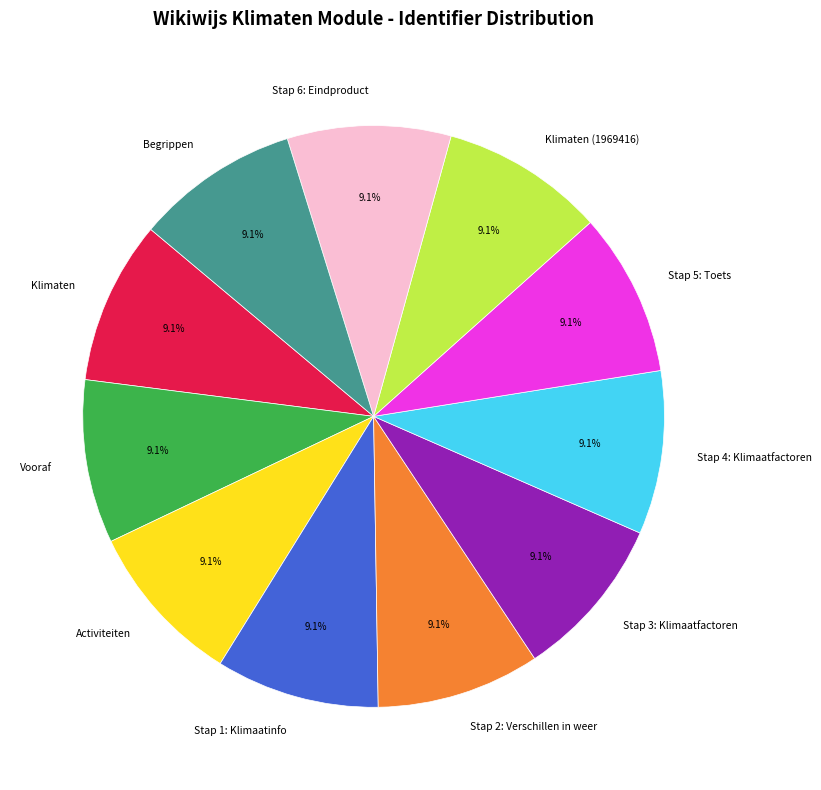

Is there any slice that represents more than half of the pie?

No